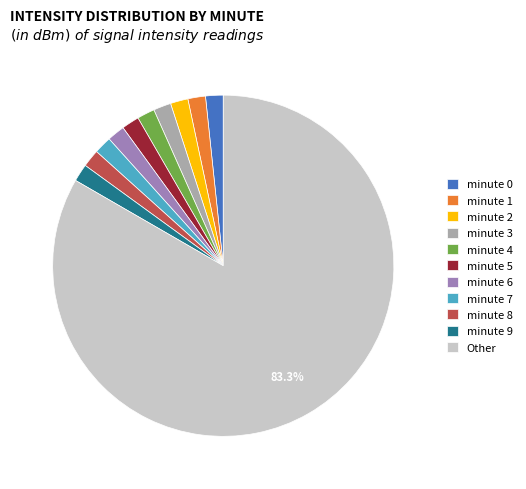

Does any single category account for the majority?

Yes